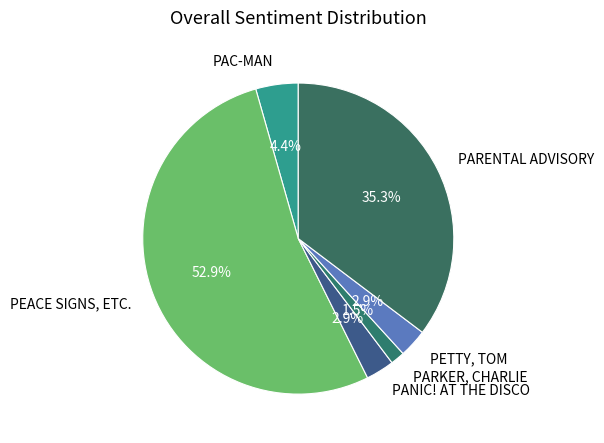

The PARENTAL ADVISORY slice represents 44% of the pie. True or false?

False